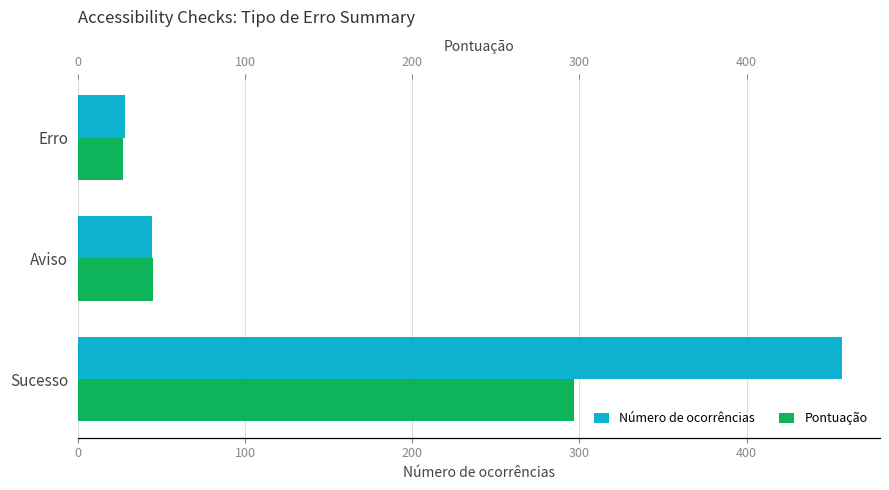

Is the value of Pontuação at Erro greater than the value of Número de ocorrências at Aviso?

No